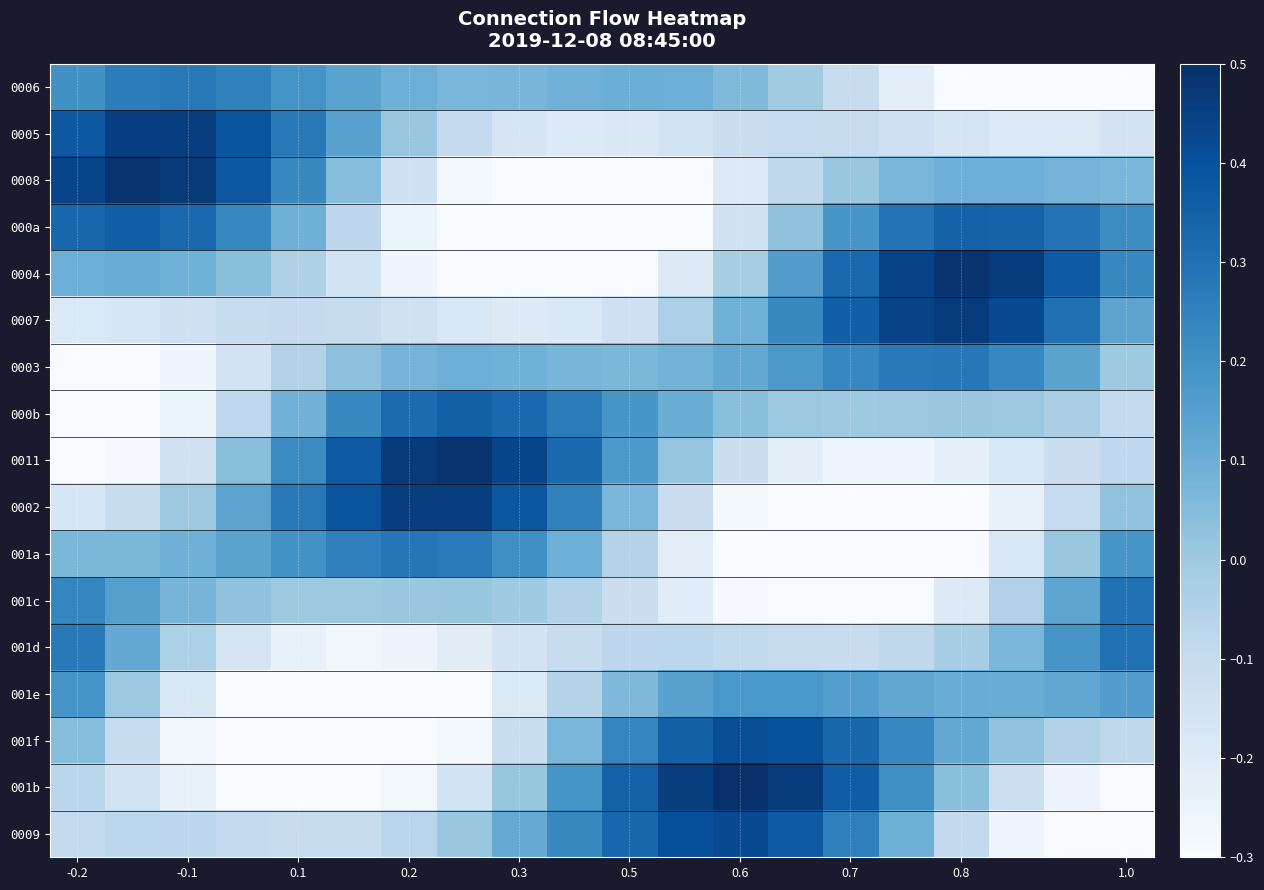

At which category is the sum across all series the highest?

-0.2